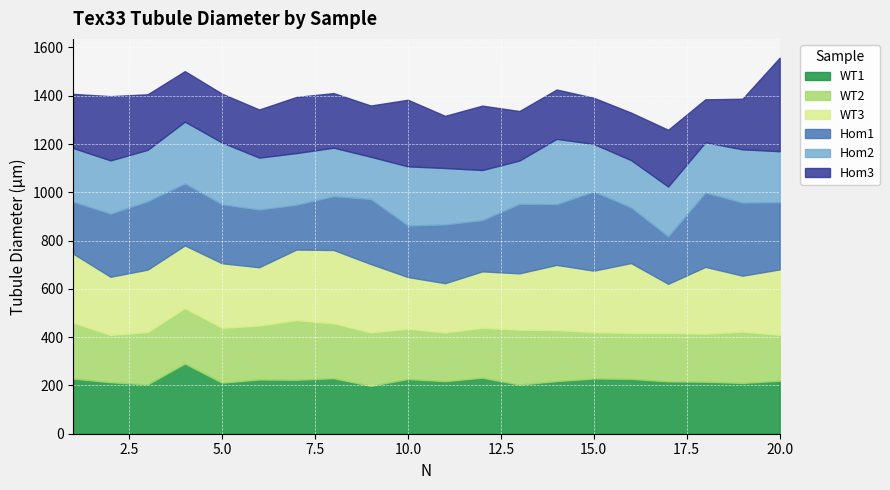

What is the difference between the Hom1 values at 14 and 7?

66.0